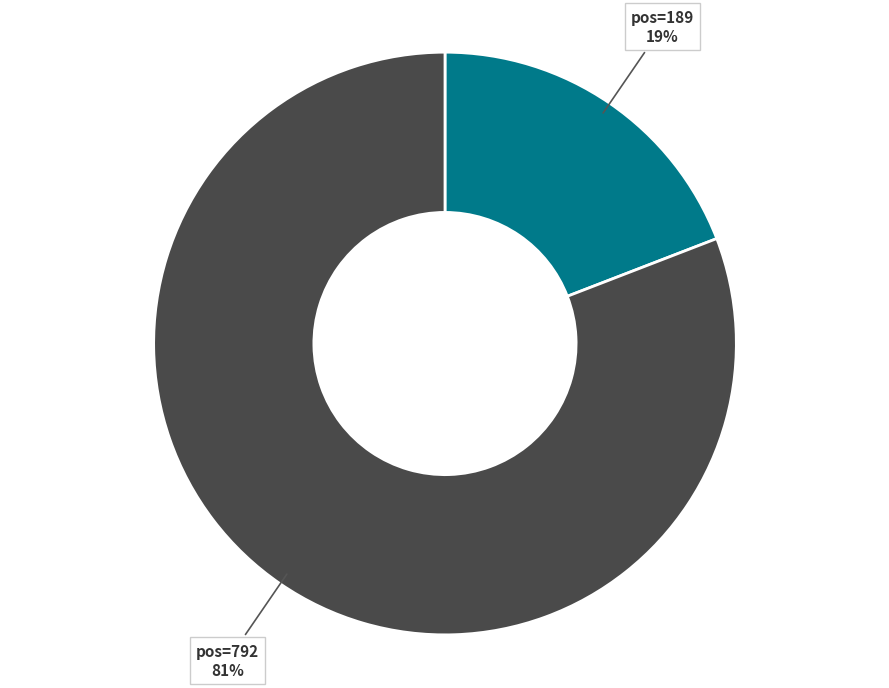

To the nearest percent, what is the difference between the largest and smallest slice percentages?

62%